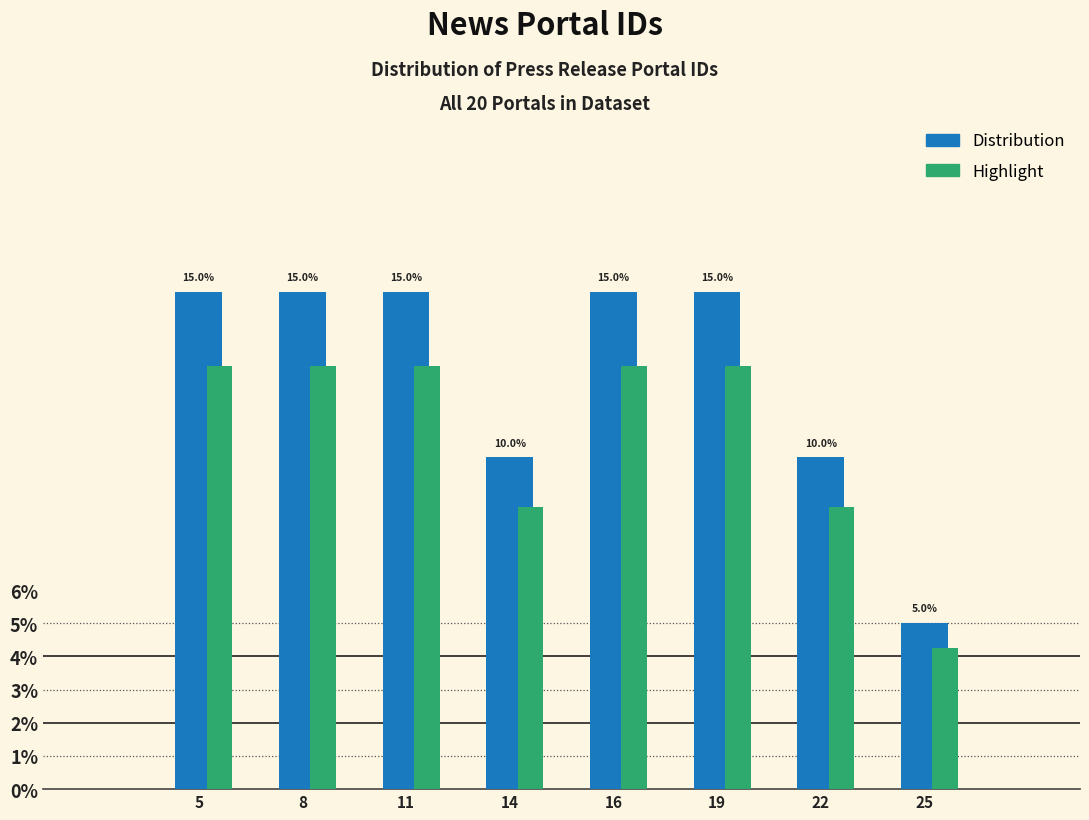

Which series changed the most between 14 and 19?

Distribution